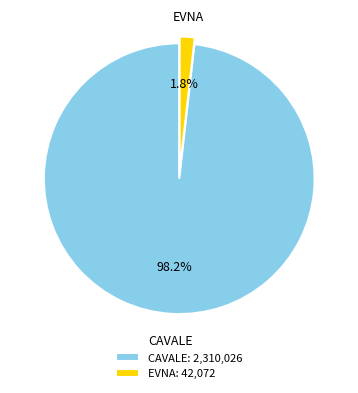

What percentage do EVNA: 42,072 and CAVALE: 2,310,026 together represent?

100.0%